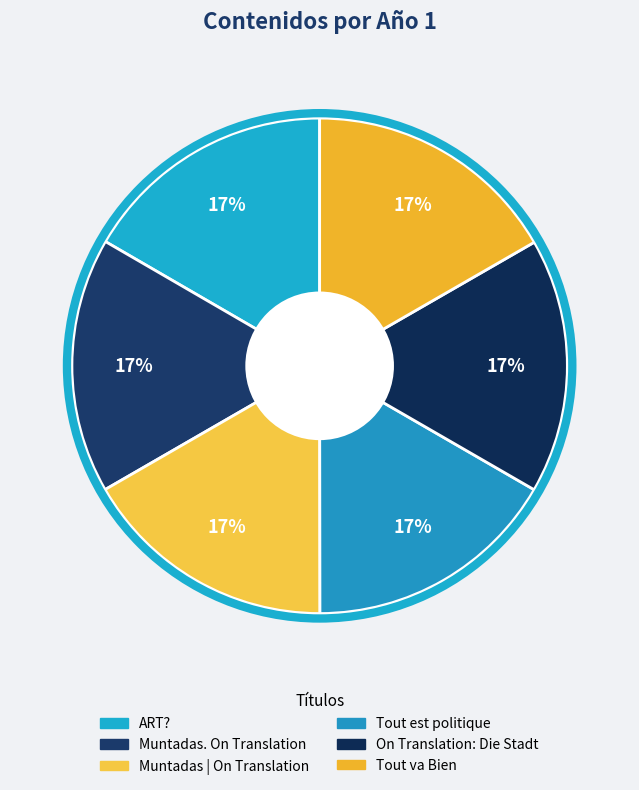

Combined, do Muntadas | On Translation and Muntadas. On Translation account for over 50%?

No